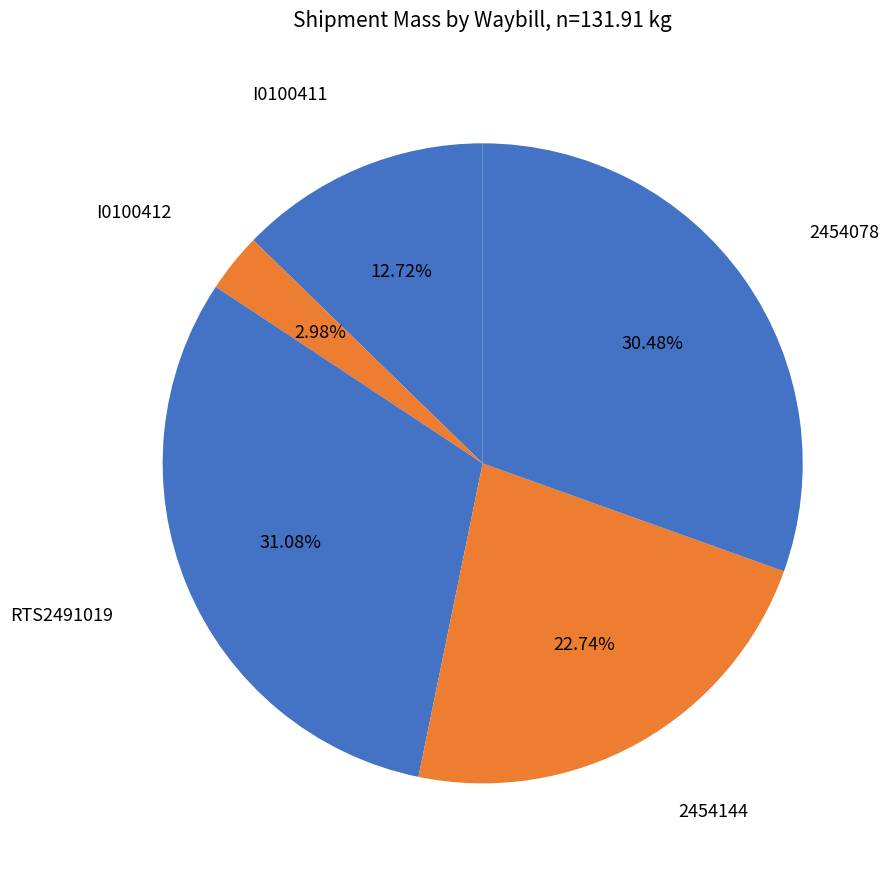

What is the total percentage of RTS2491019 and 2454078?

61.6%